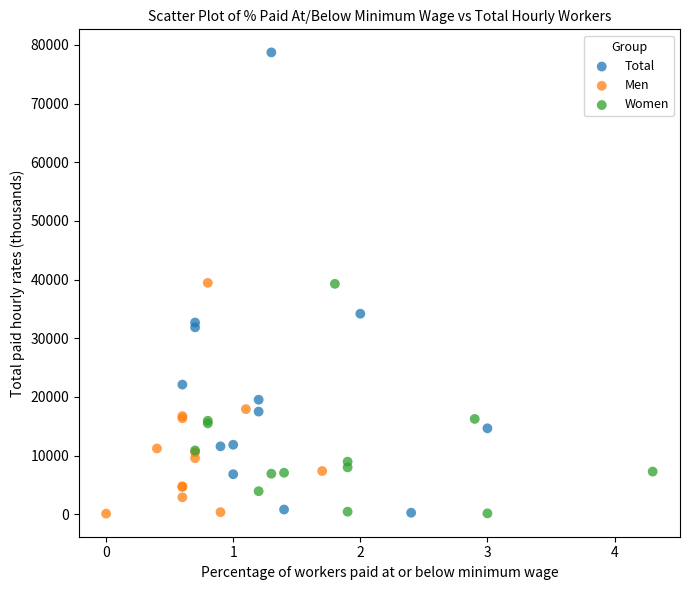

Which series has the largest Y range (max minus min)?

Total